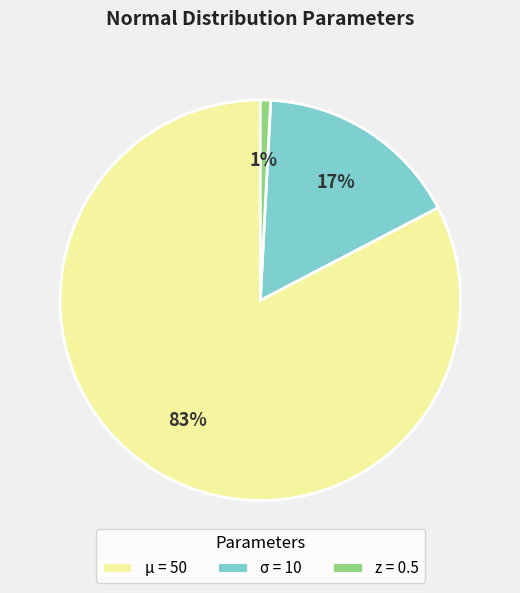

How many segments does this pie chart have?

3